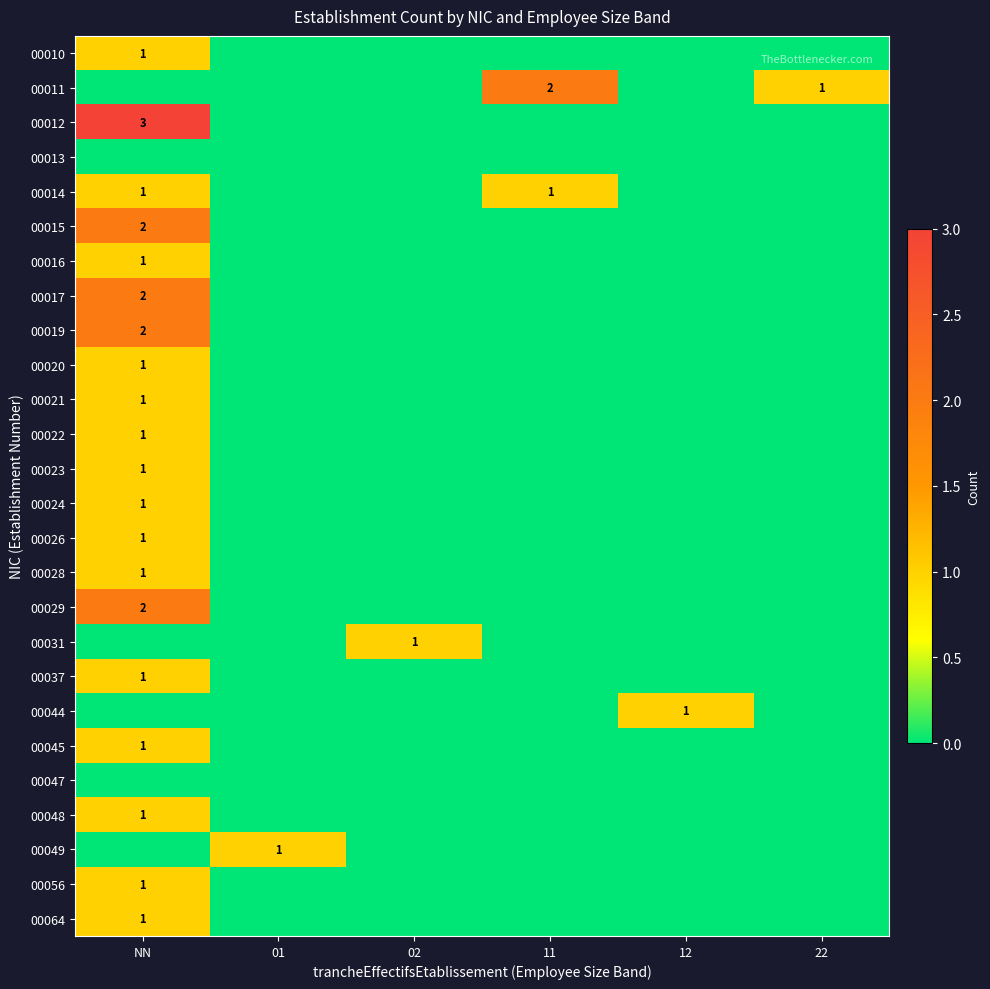

Between 11 and NN, which is larger?

NN